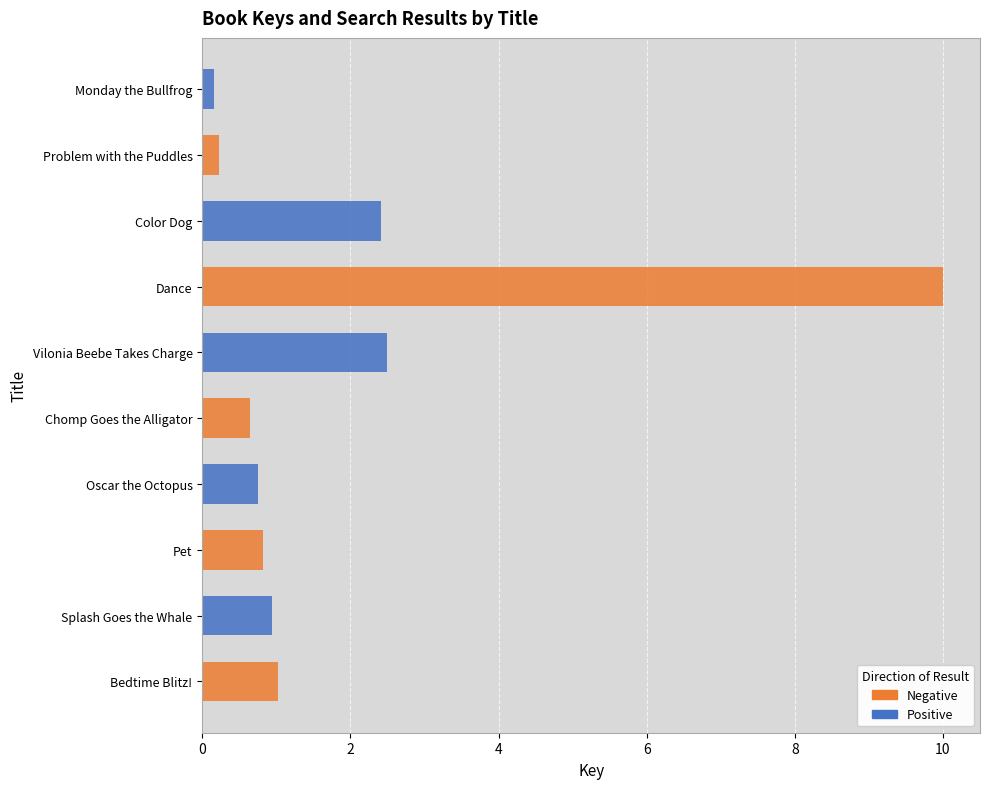

Which series has the largest total across all categories?

Negative